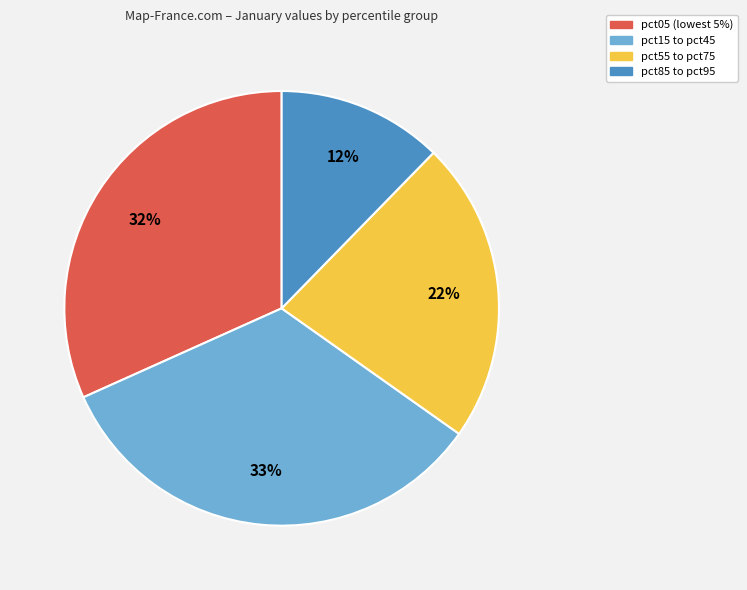

Is there a majority slice in this chart?

No